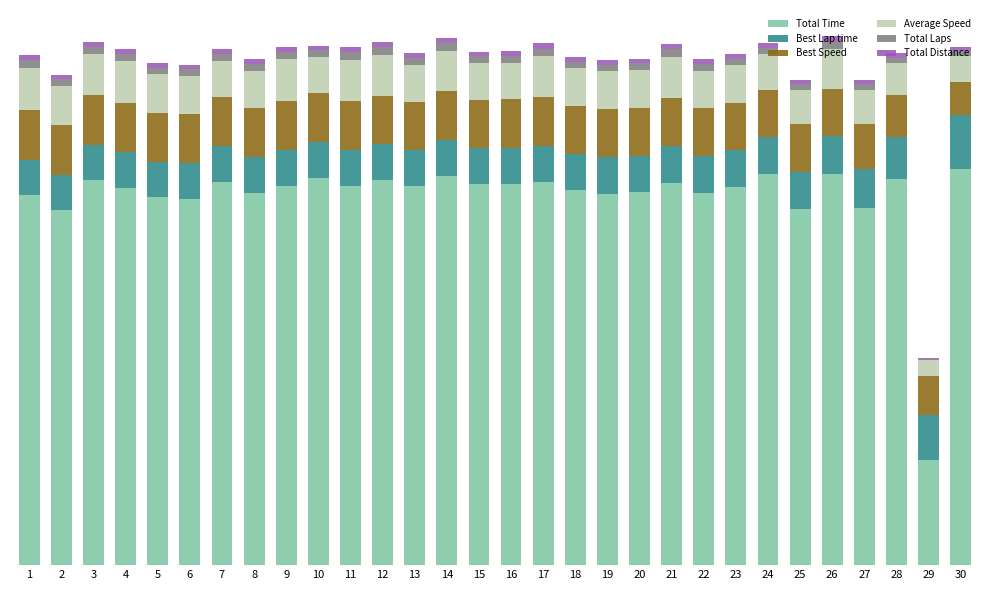

Between 5 and 8, which series saw the biggest shift?

Total Time